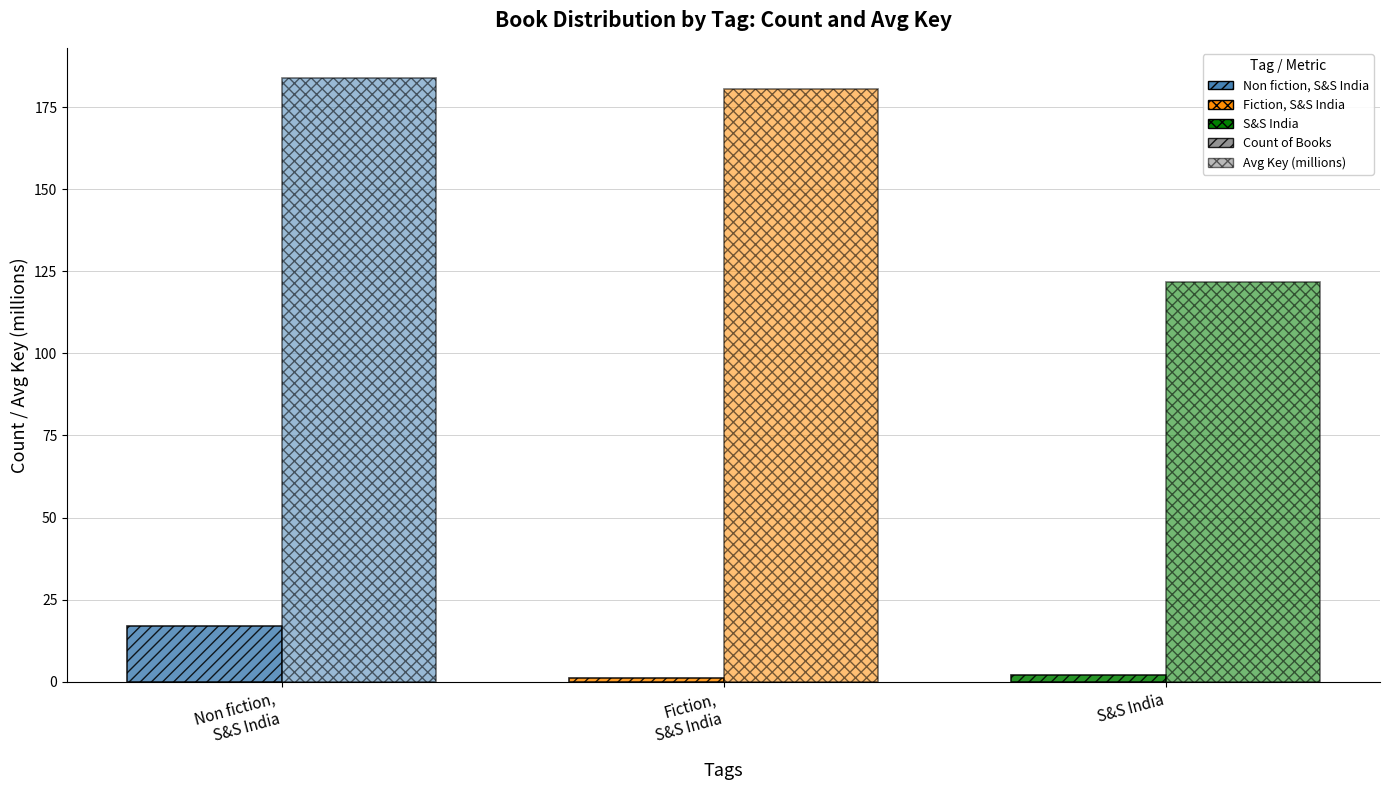

At Fiction,
S&S India, list the series in order from smallest to largest.

Count of Books, Avg Key (millions)